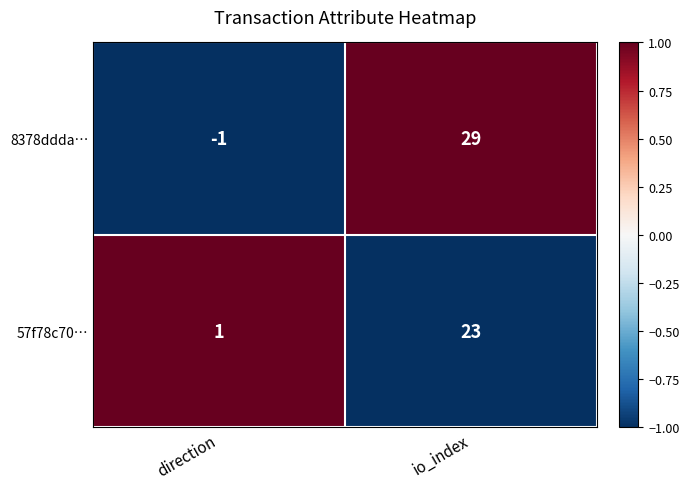

At direction, list the series in order from smallest to largest.

8378ddda…, 57f78c70…